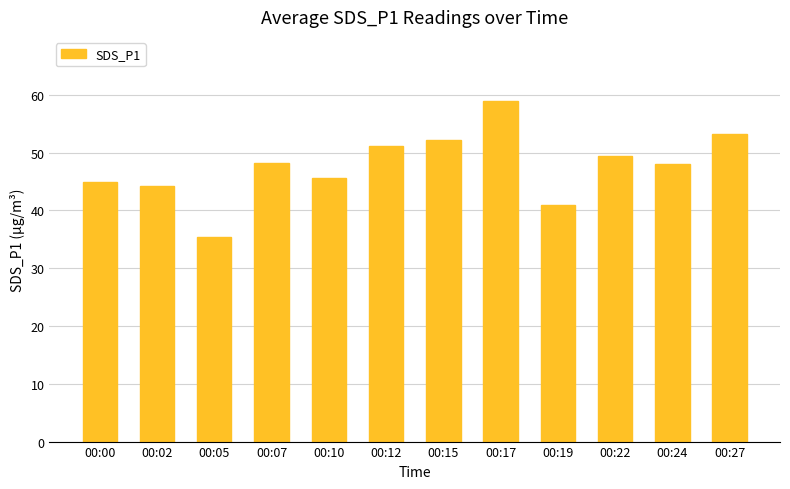

Approximately how many times larger is the value at 00:07 compared to 00:10?

1.1